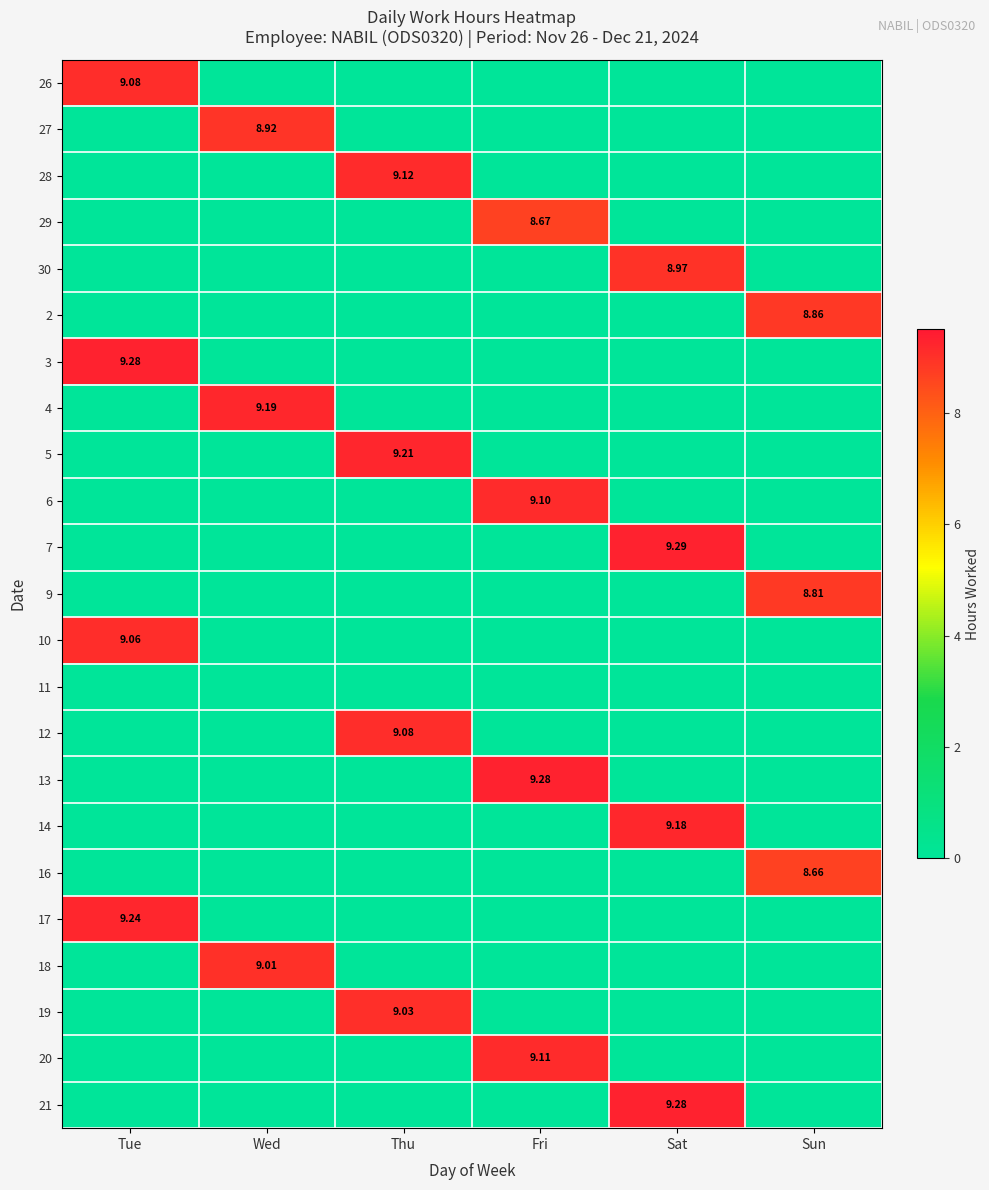

At which label does 27 reach its peak?

Wed